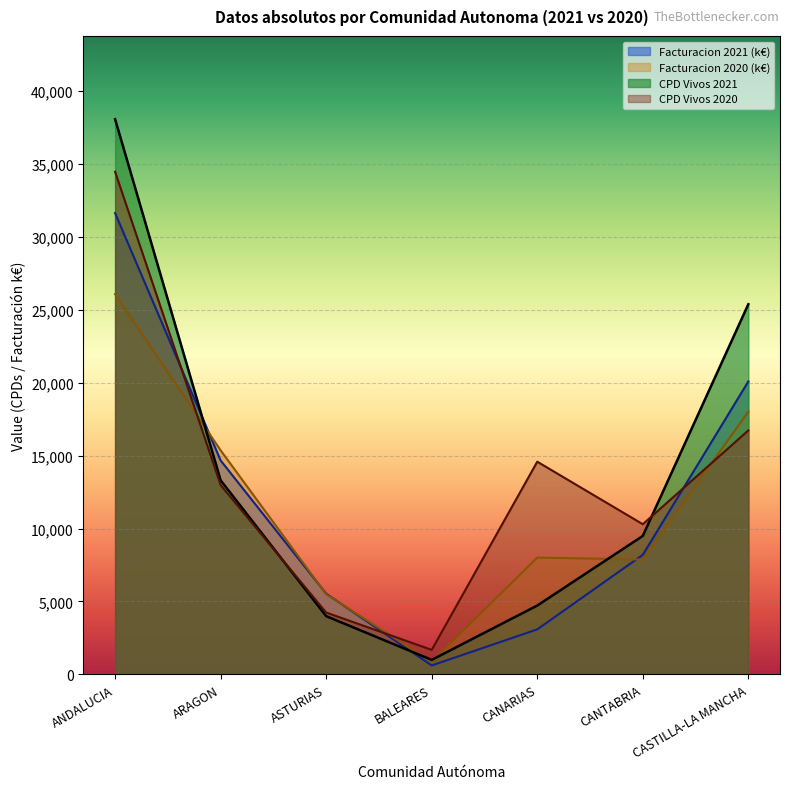

Between which two adjacent categories do Facturacion 2020 and CPD Vivos 2020 first intersect?

ANDALUCIA and ARAGON